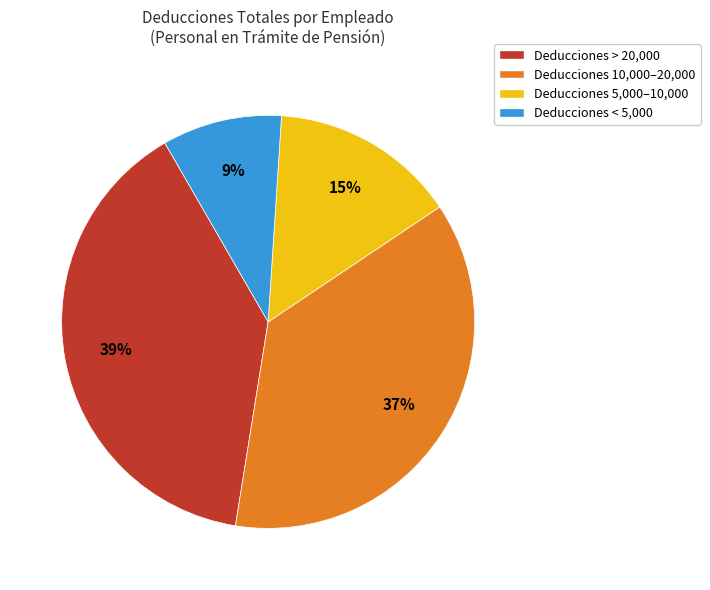

To the nearest percent, what is the difference between the largest and smallest slice percentages?

30%